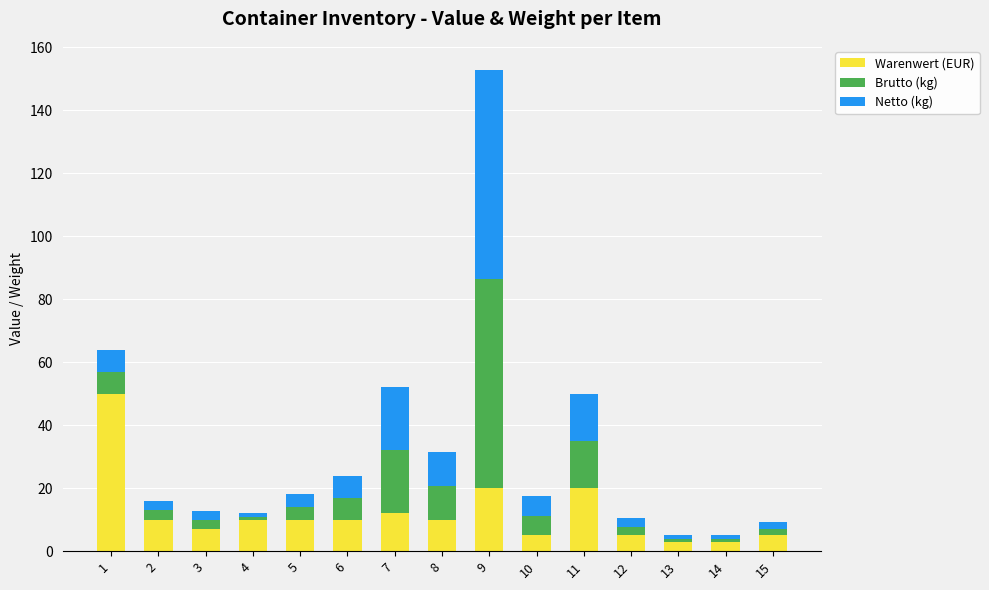

What is the highest value of the Warenwert (EUR) series?

50.0